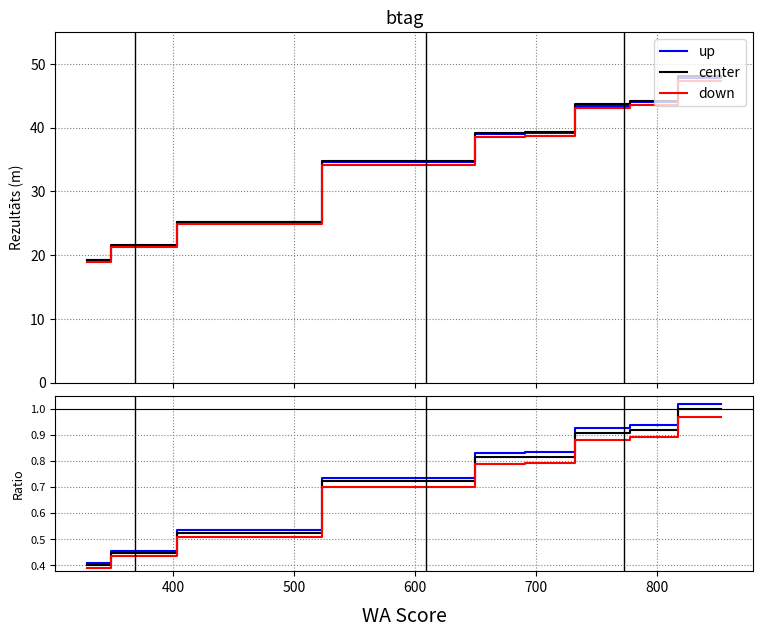

Which series has the largest range (max minus min)?

up